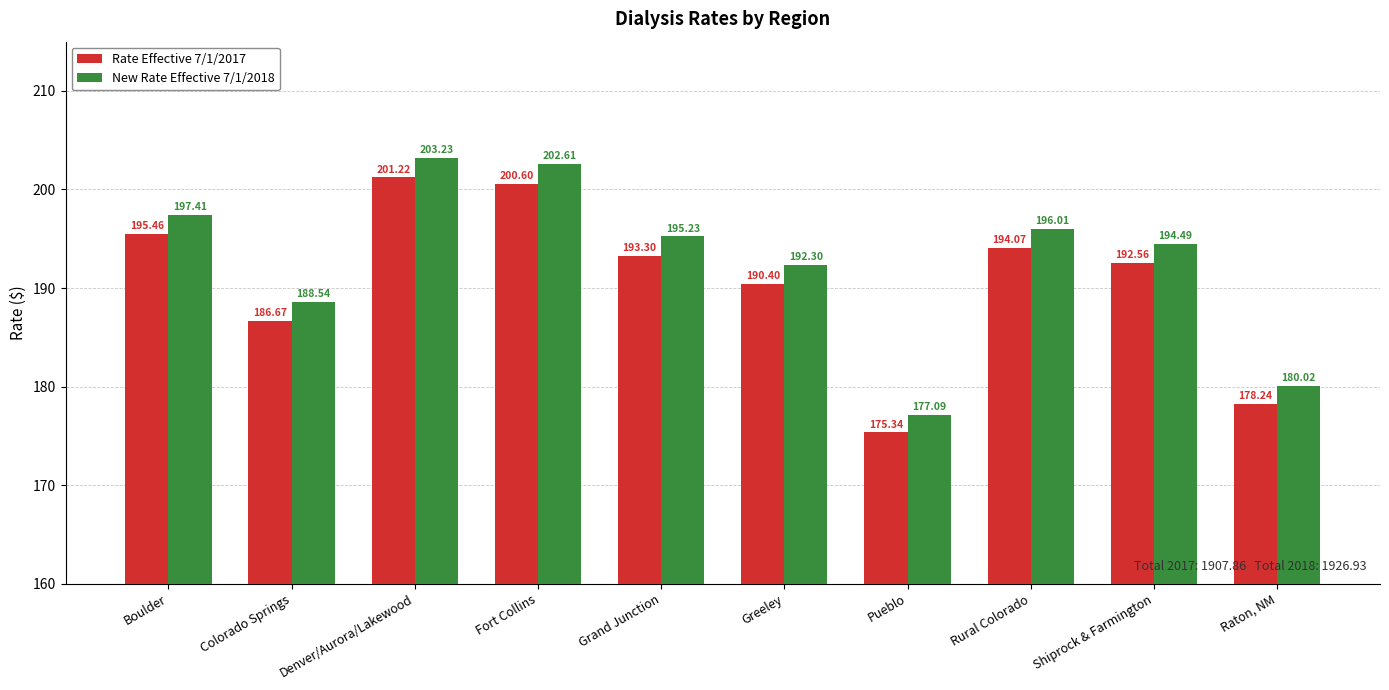

The New Rate Effective 7/1/2018 series shows 192.3 at Greeley. True or false?

True